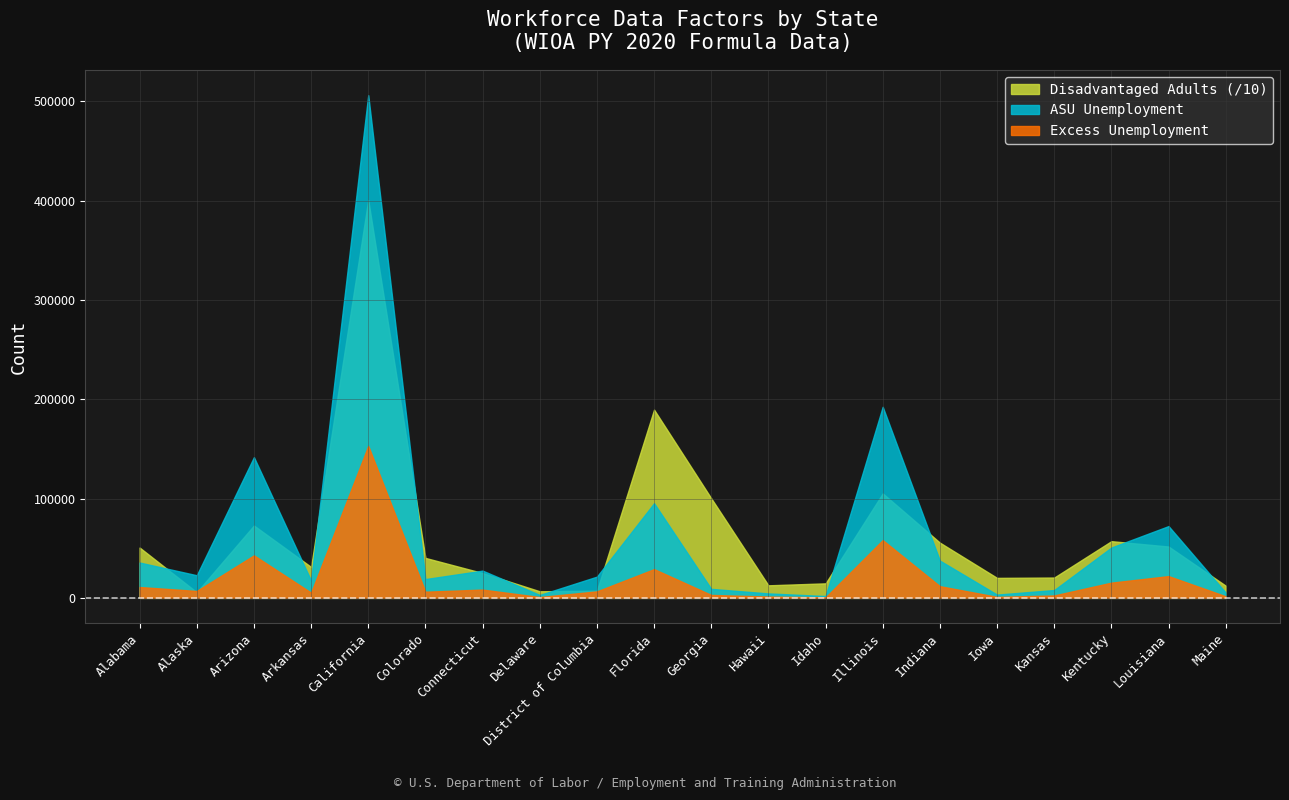

What is the maximum value for Excess Unemployment?

153030.0